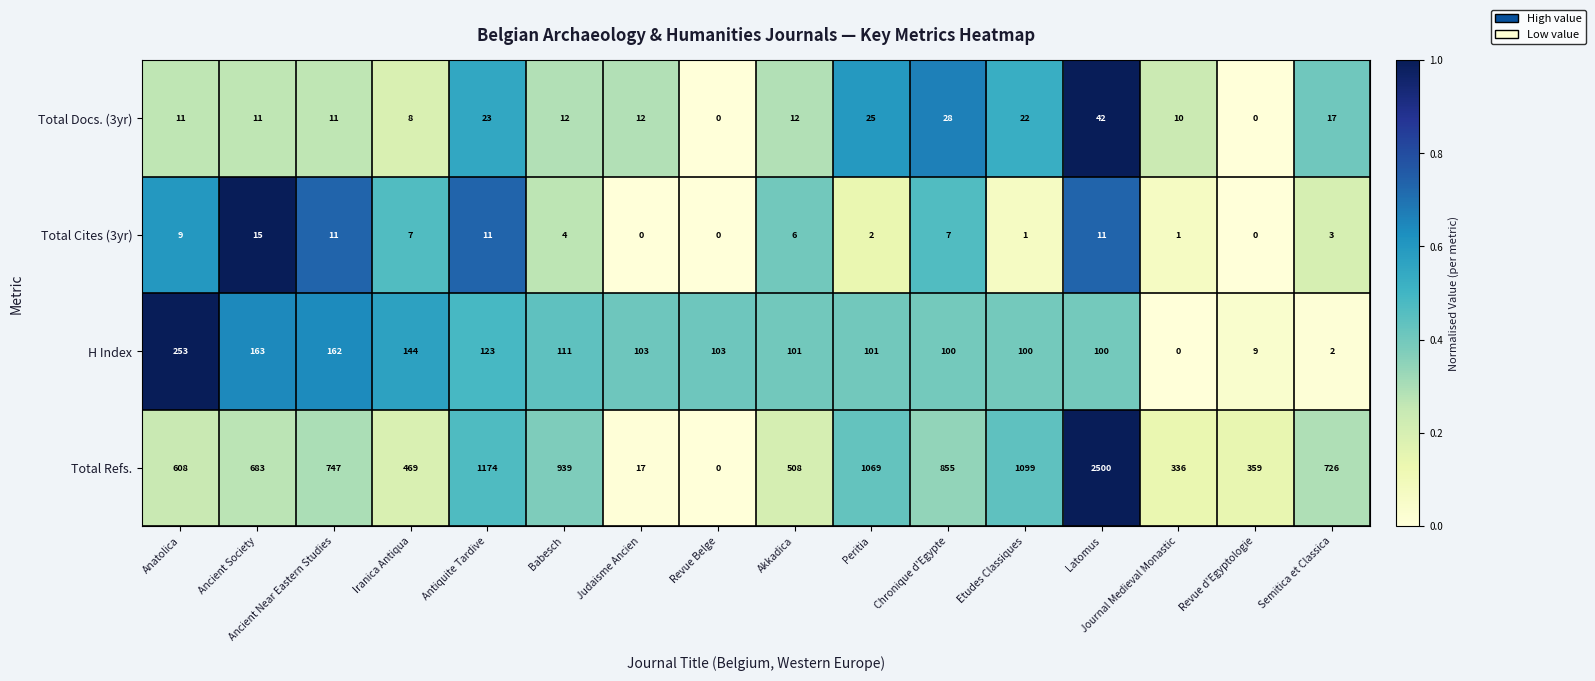

Which series has the largest range (max minus min)?

Total Refs.